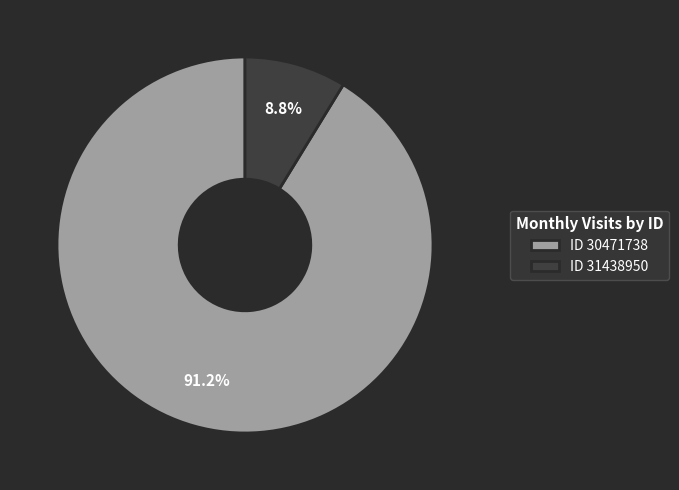

Which category has the biggest portion of the pie?

ID 30471738